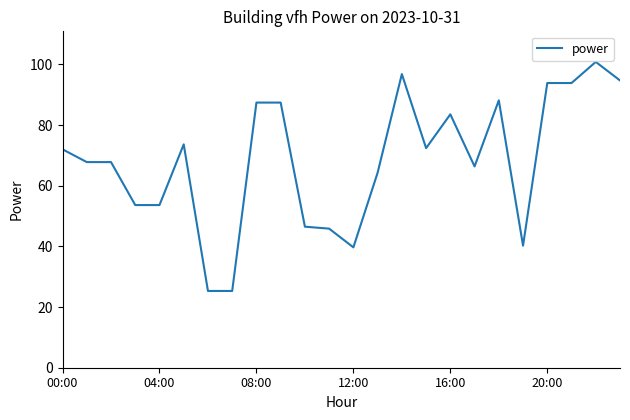

What is the minimum value shown in the chart?

25.3